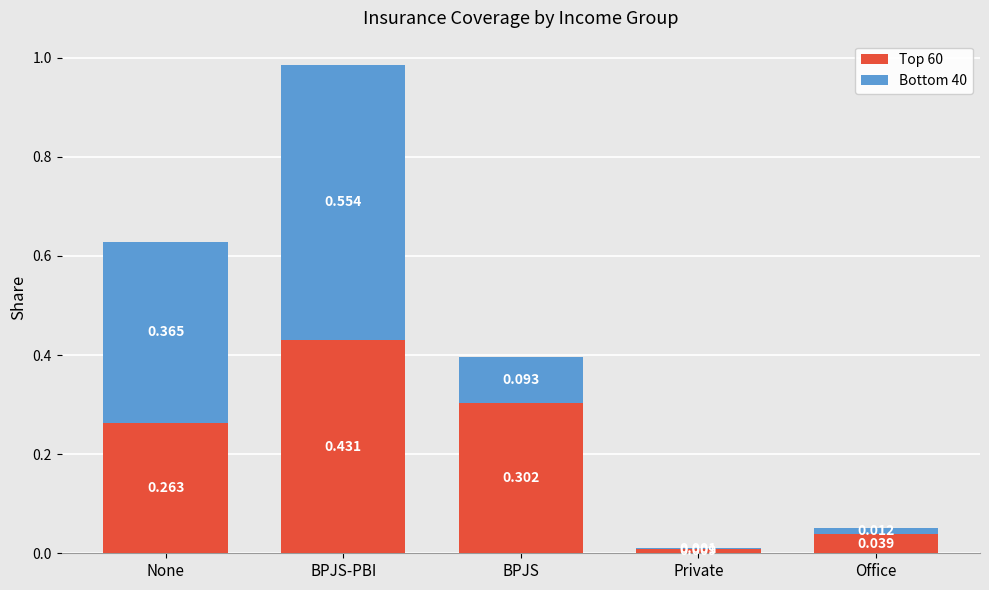

At which label does Top 60 reach its peak?

BPJS-PBI